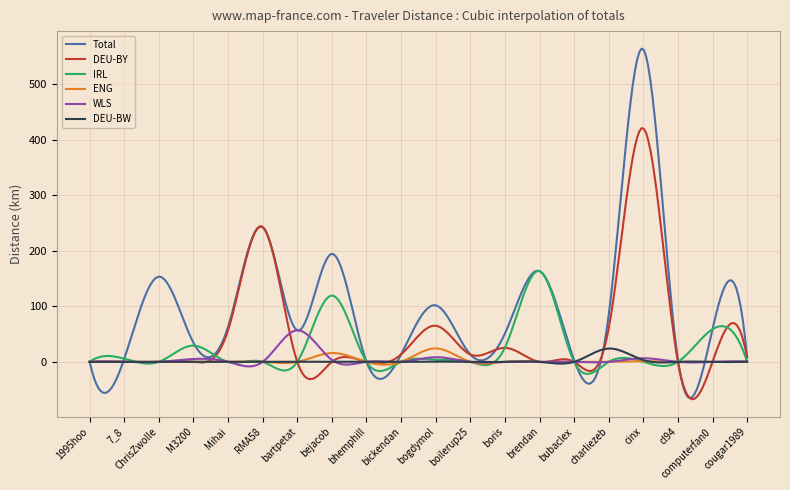

What is the minimum value for DEU-BY?

-67.4